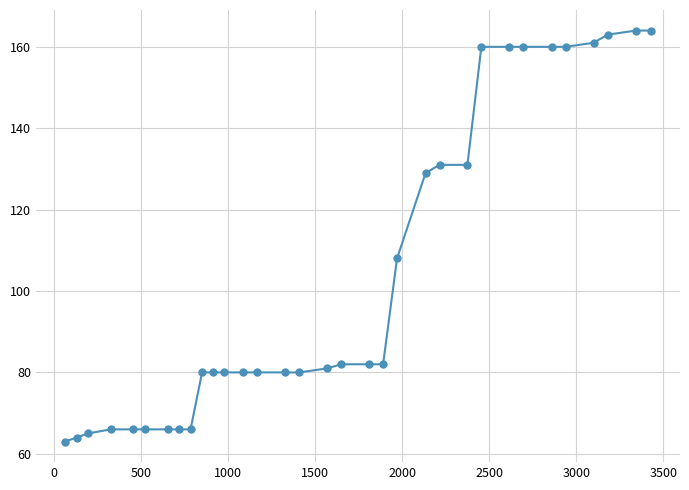

What is the value of the 10th point from the left?

80